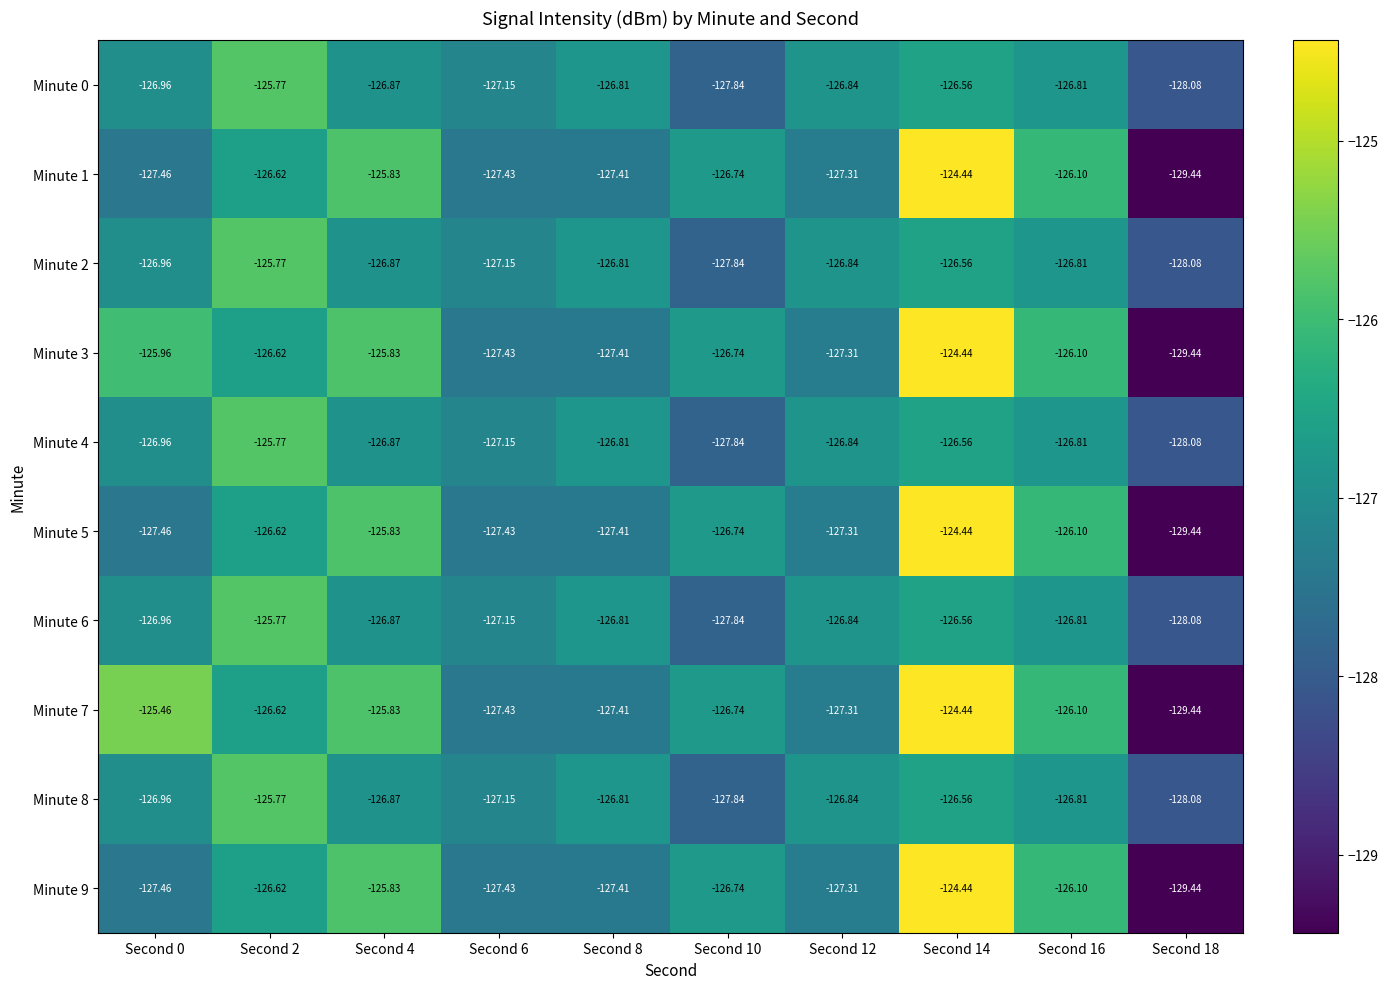

Is the value of Minute 4 at Second 10 greater than the value of Minute 6 at Second 18?

Yes